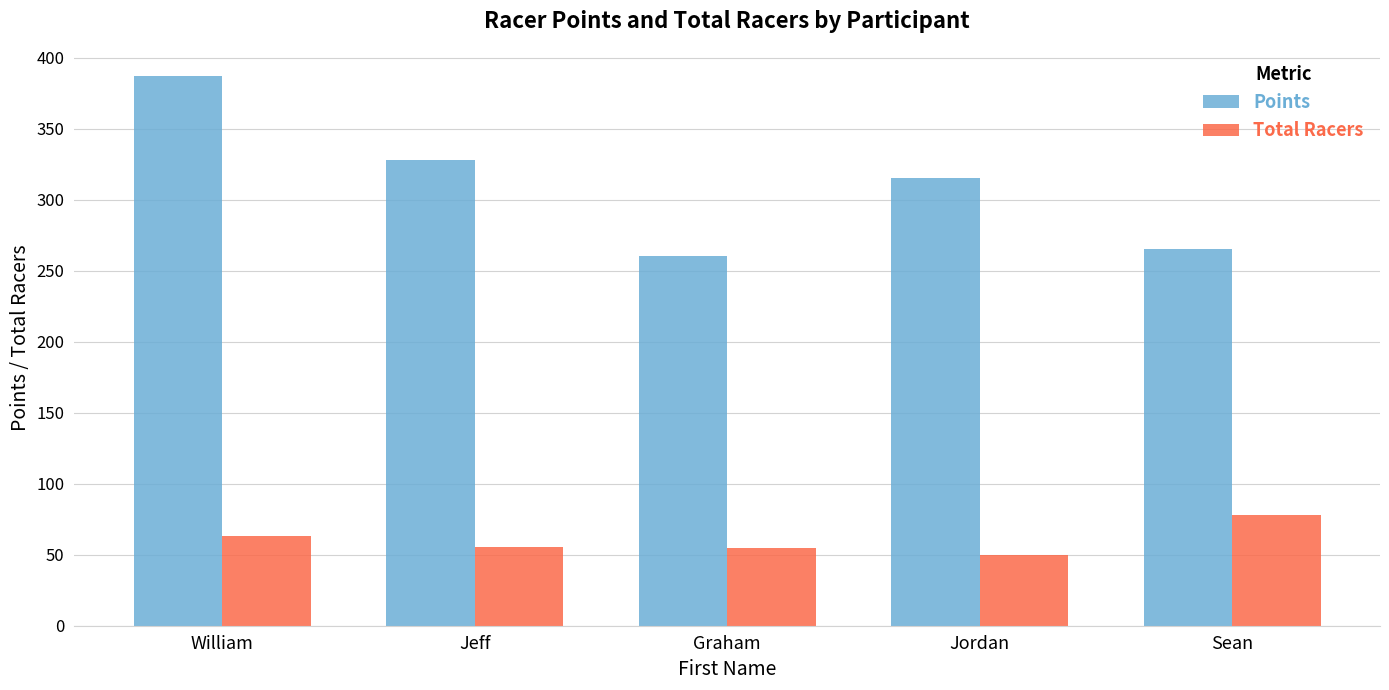

Does the chart contain any negative values?

No